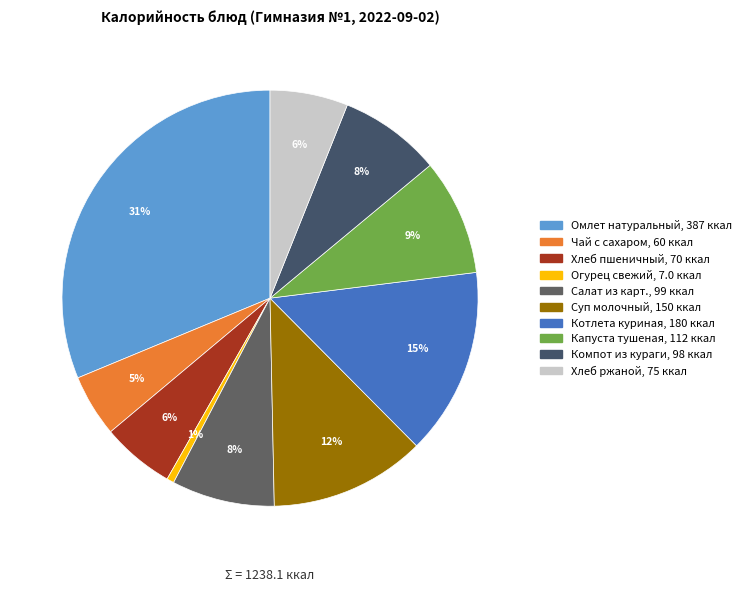

How many segments does this pie chart have?

10